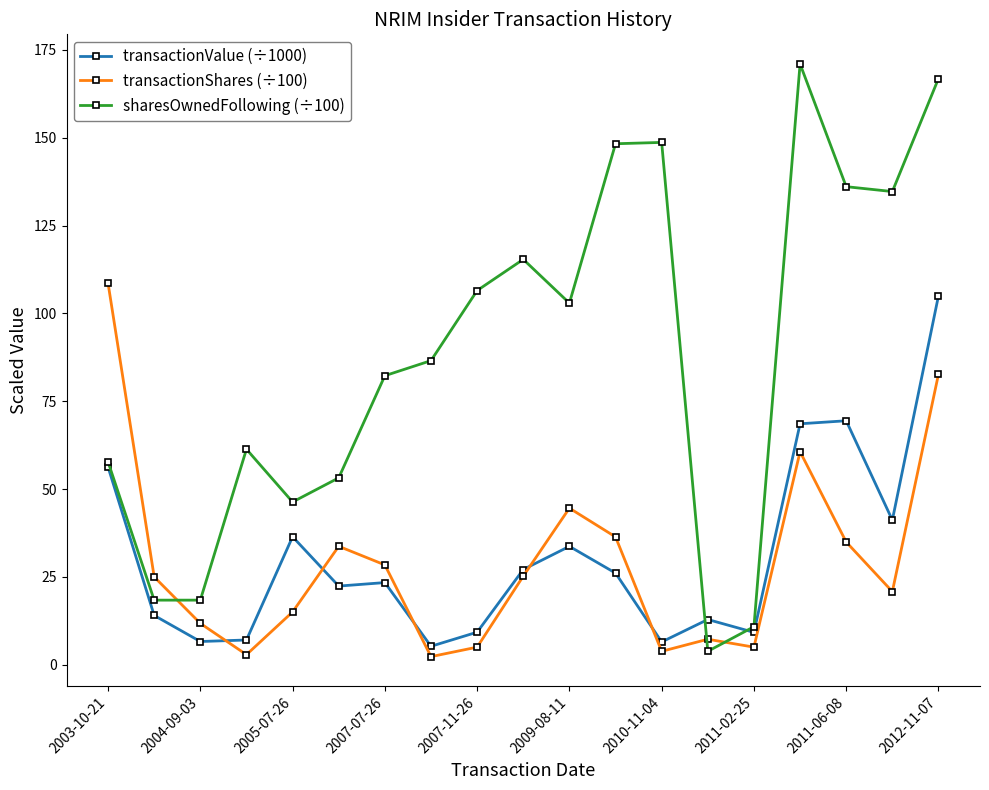

Which series ends up on top after the final intersection of sharesOwnedFollowing (÷100) and transactionShares (÷100)?

sharesOwnedFollowing (÷100)